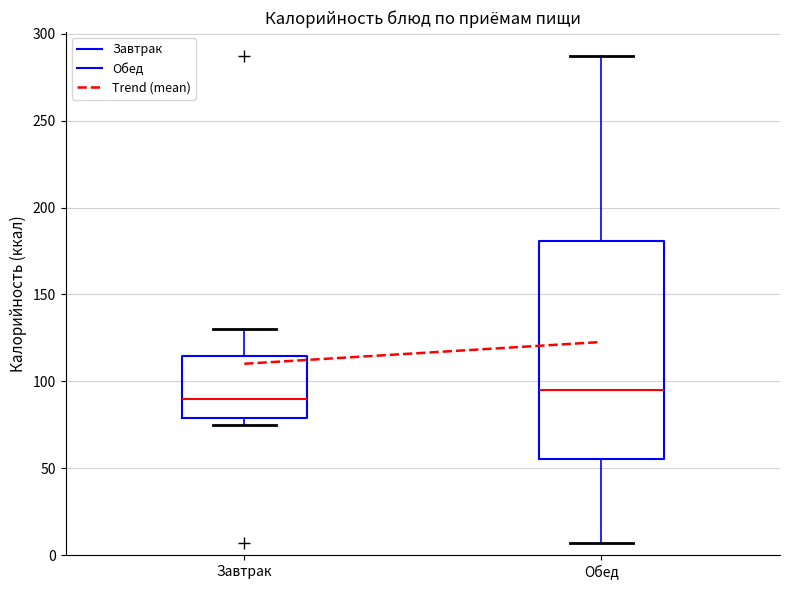

Where is the upper edge of the box for Обед on the y-axis? The values are not printed on the chart, so give them approximately, as read against the axis.

180